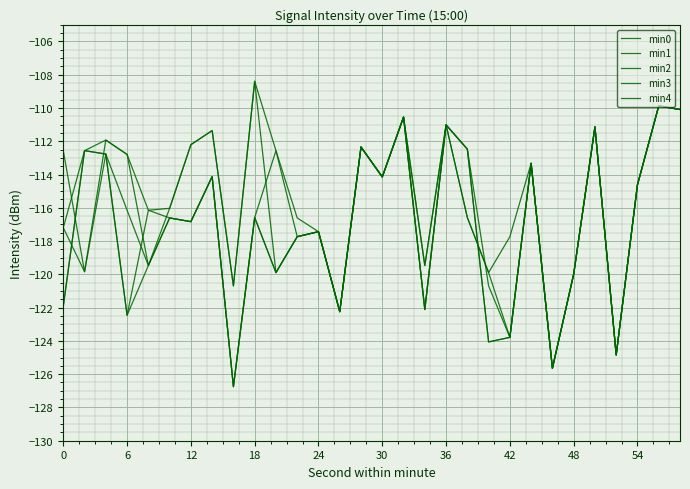

Is this an area chart (filled region under the line)?

No